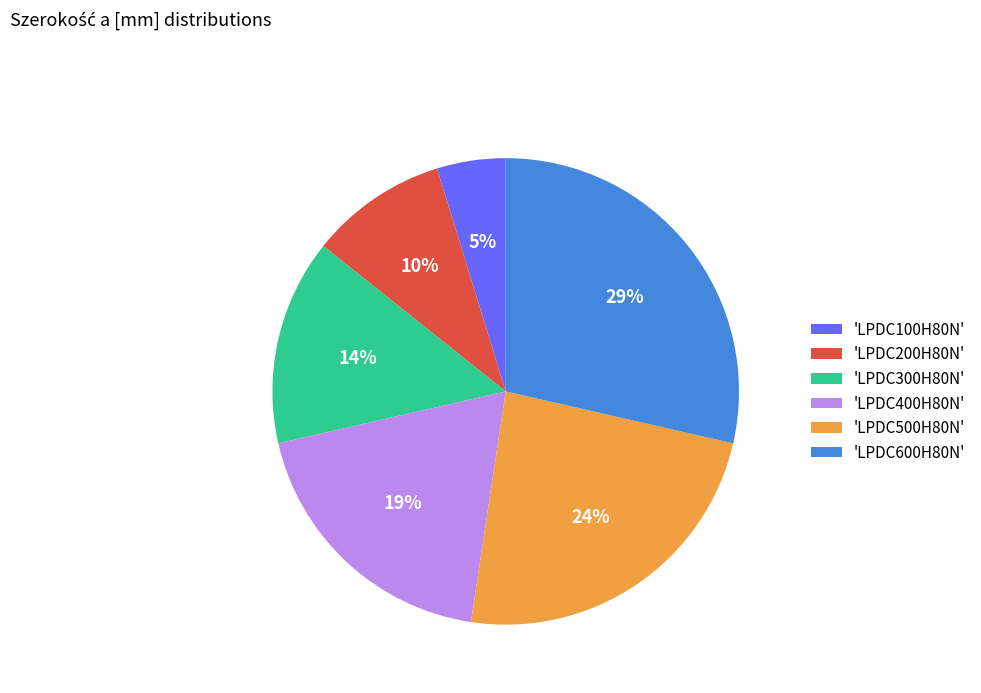

Rank the categories by value from highest to lowest.

'LPDC600H80N', 'LPDC500H80N', 'LPDC400H80N', 'LPDC300H80N', 'LPDC200H80N', 'LPDC100H80N'